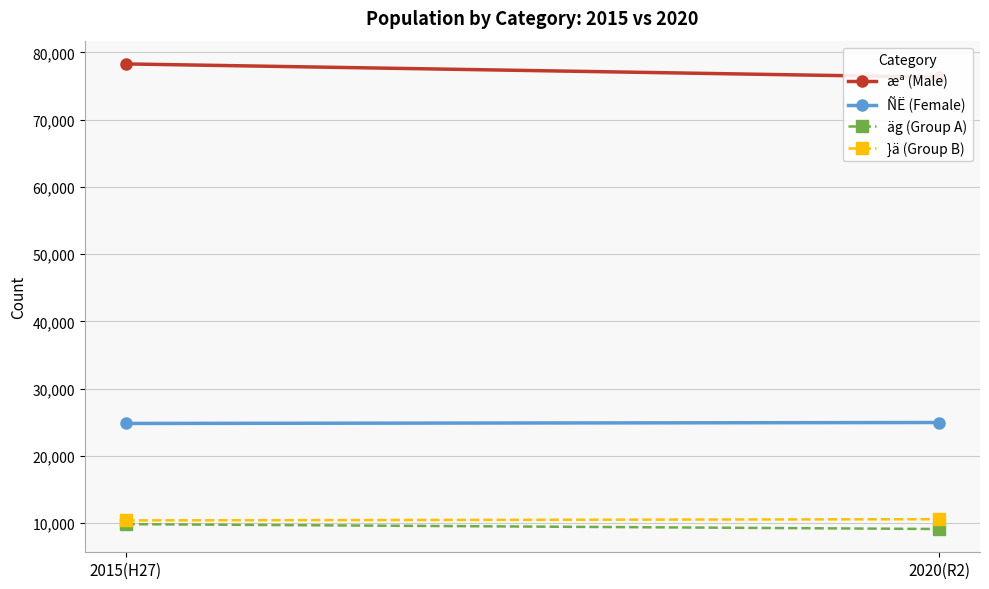

Which series changed the most between 2015(H27) and 2020(R2)?

æª (Male)